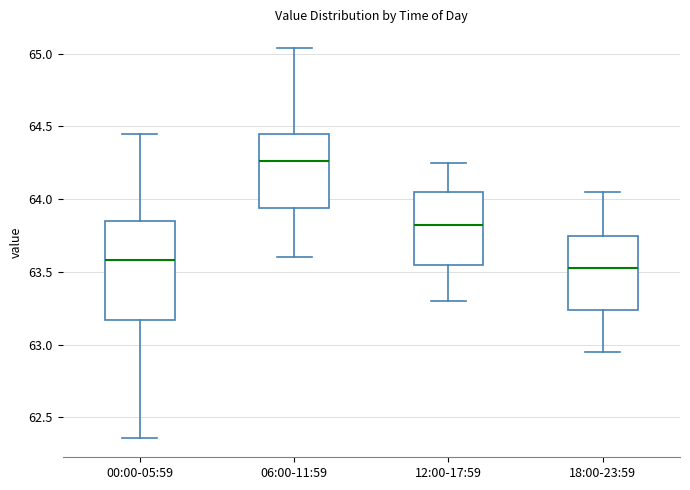

Which box is the tallest, from its lower edge to its upper edge?

00:00-05:59